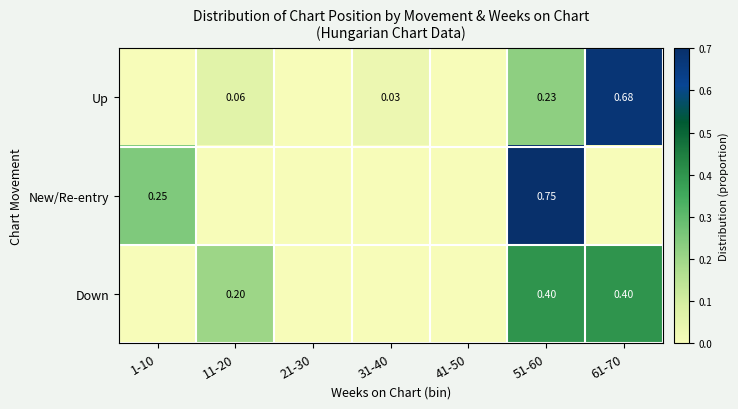

Is the value of Up at 61-70 greater than the value of New/Re-entry at 51-60?

No